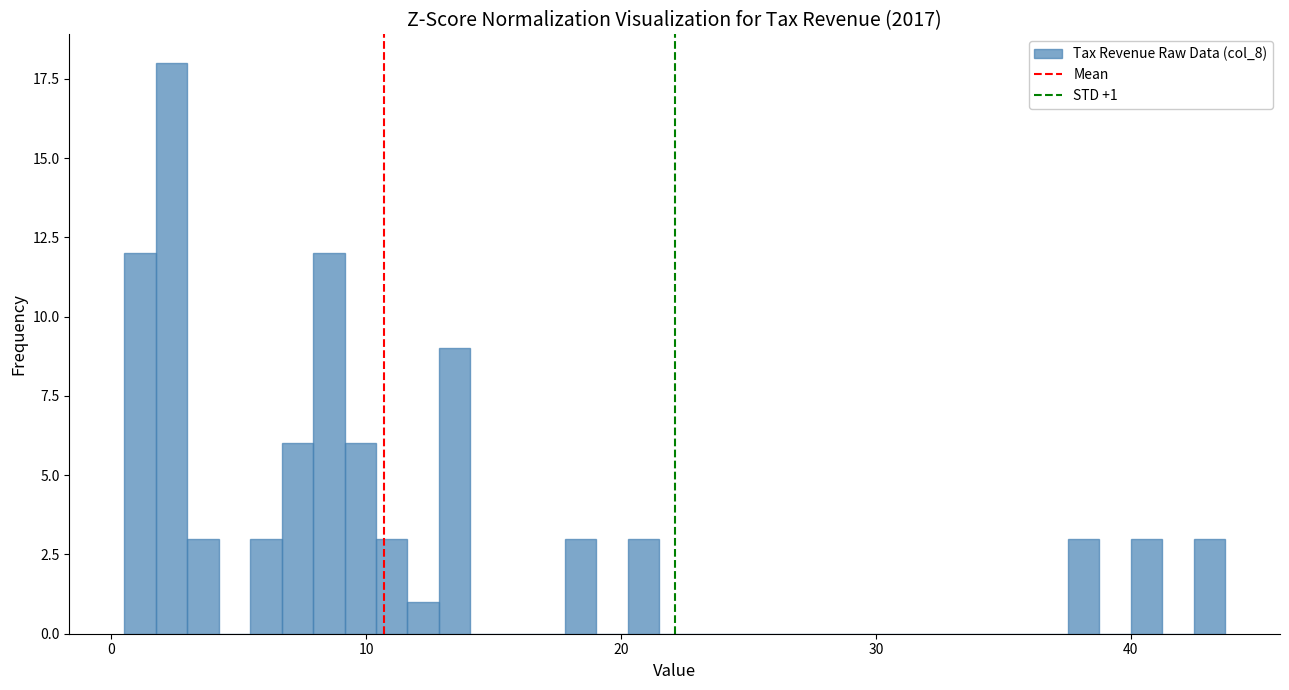

Around what value on the x-axis is the tallest bar? Give the approximate position of its centre, as read against the axis.

2